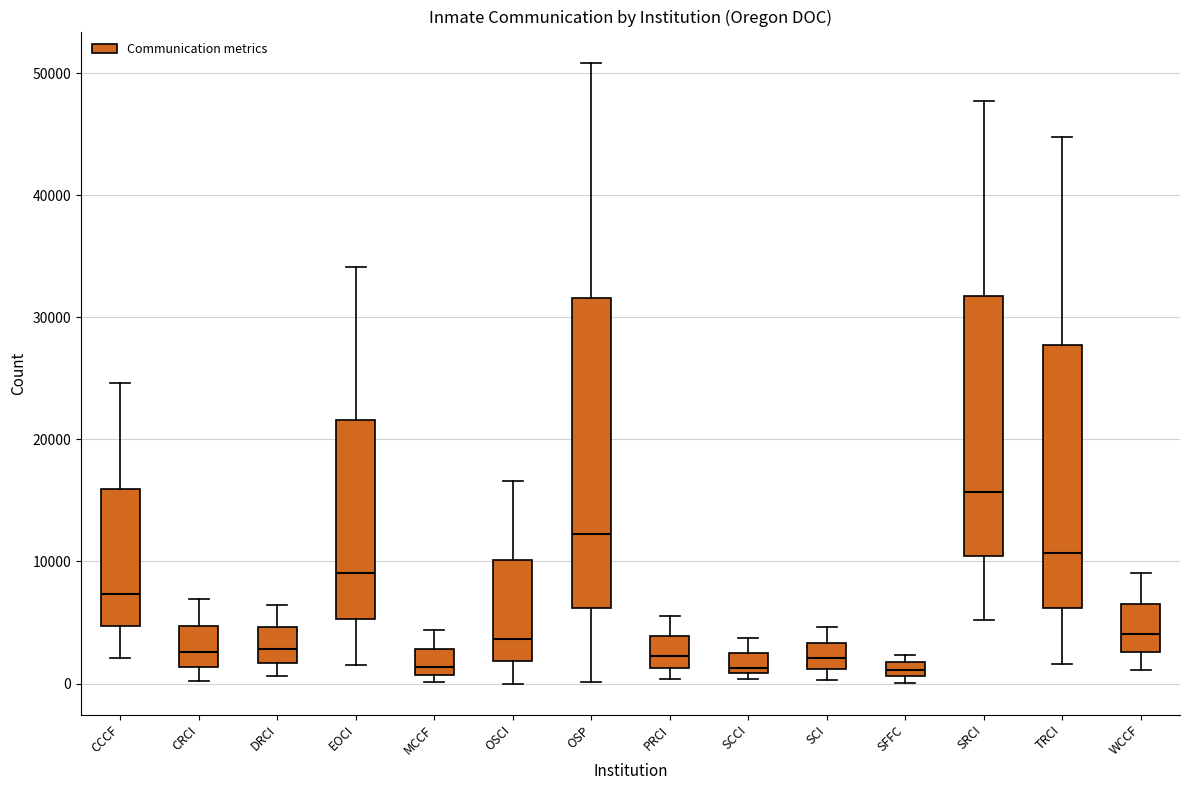

Comparing the boxes themselves (not the whiskers), which one is the tallest?

OSP